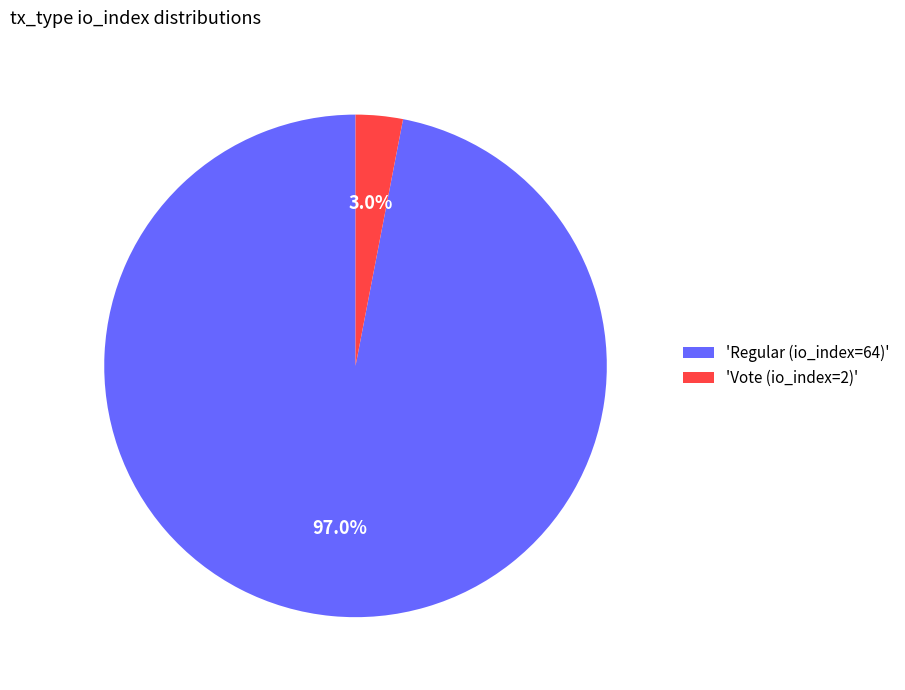

How much of the chart is everything except 'Regular (io_index=64)'?

3.0%